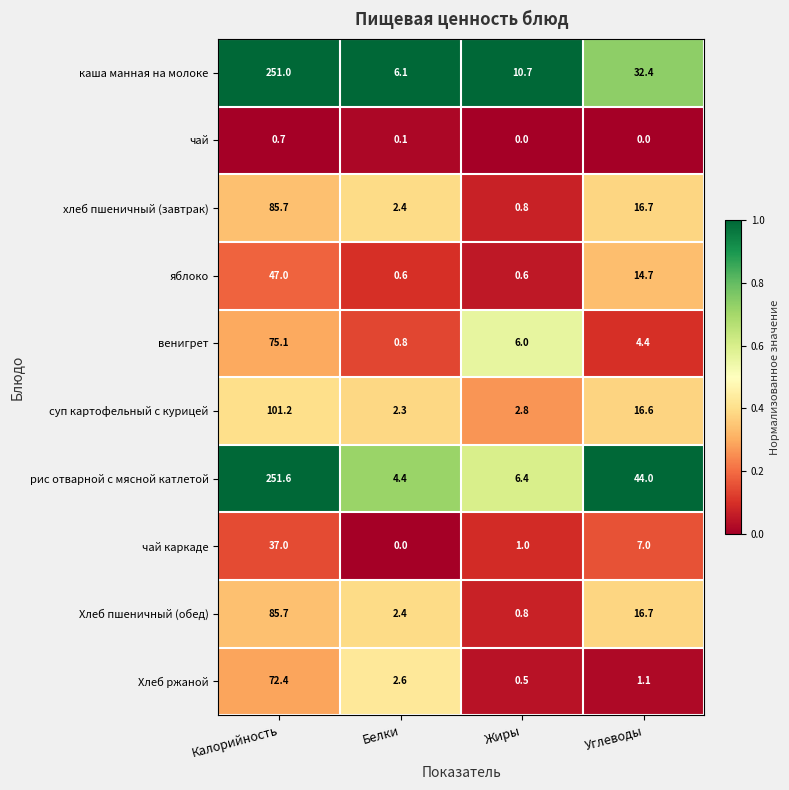

List the labels in order of рис отварной с мясной катлетой value, smallest first.

Белки, Жиры, Углеводы, Калорийность